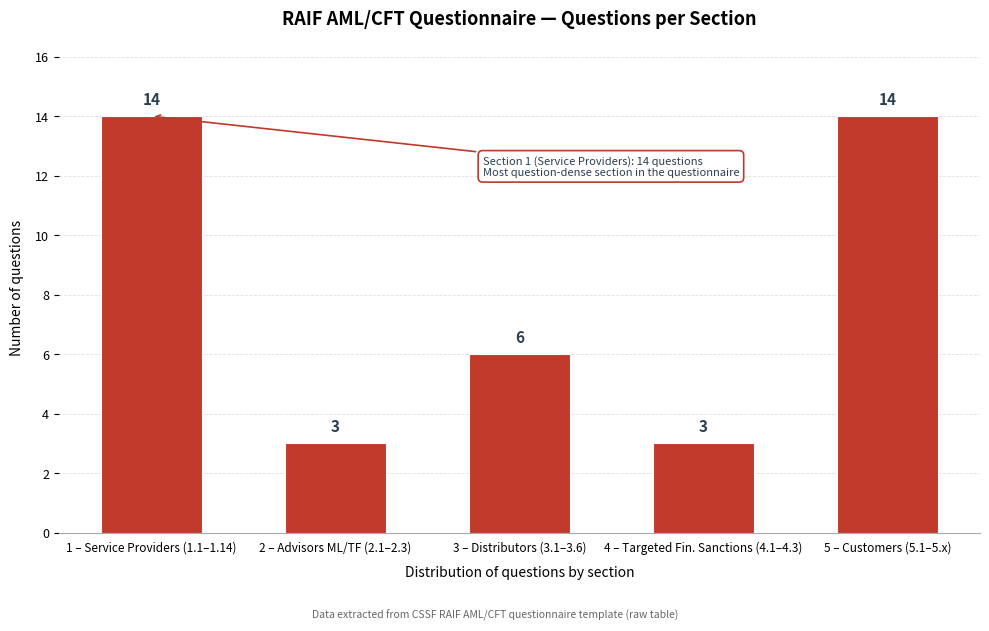

Reading left to right, extract all data points from this chart.

14	3	6	3	14